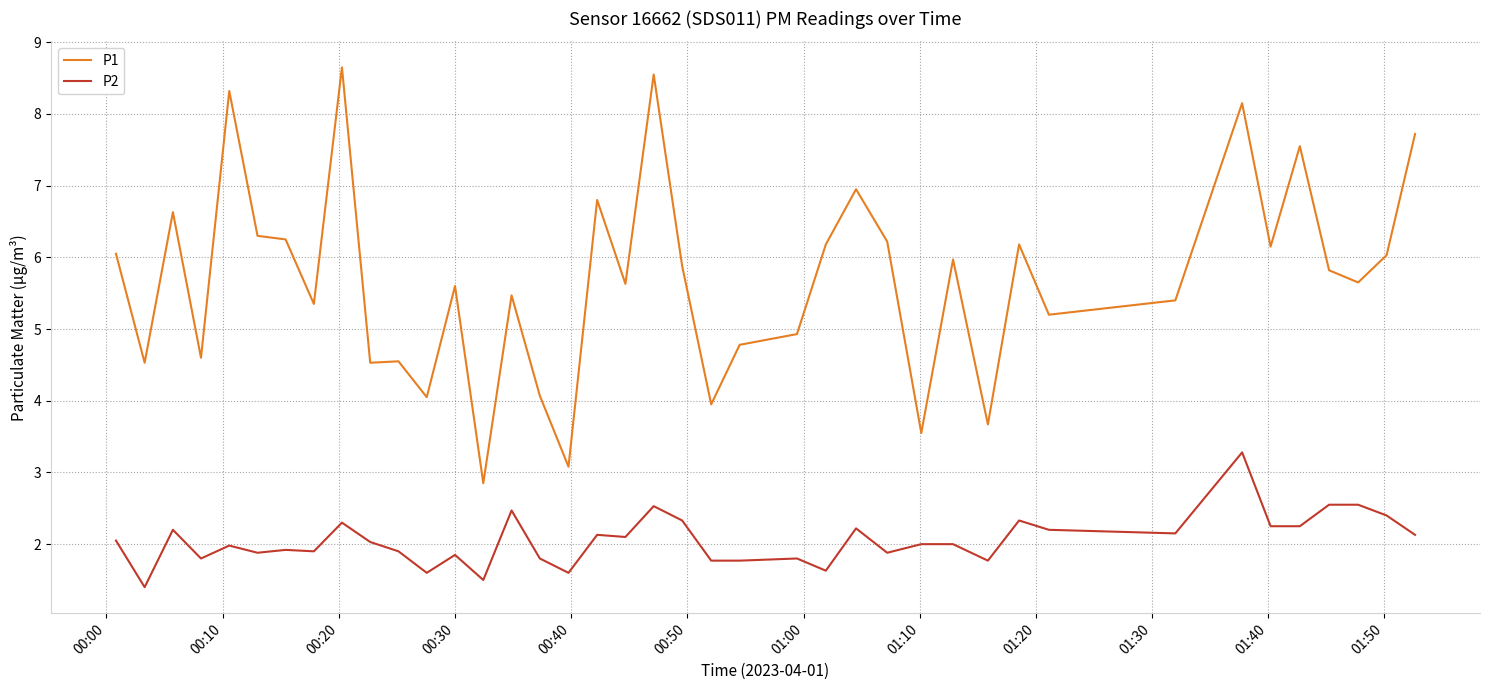

List the series in order of their overall mean, lowest first.

P2, P1